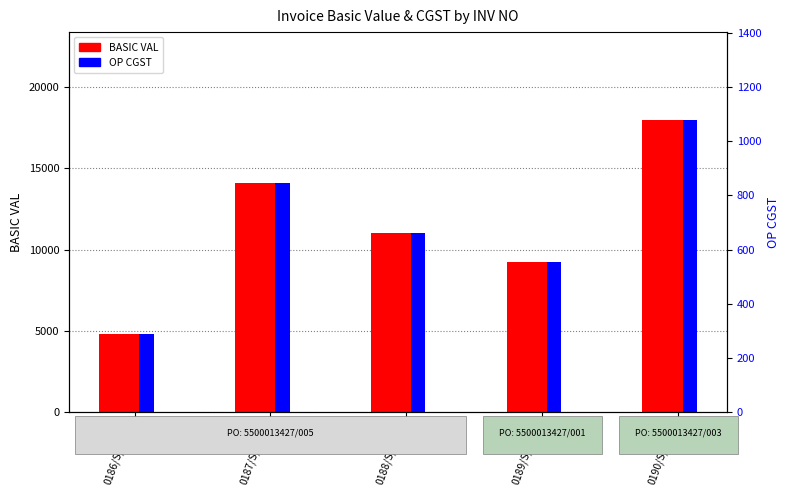

Is it true that OP CGST equals 555.0 at 0189/S/22-23?

True